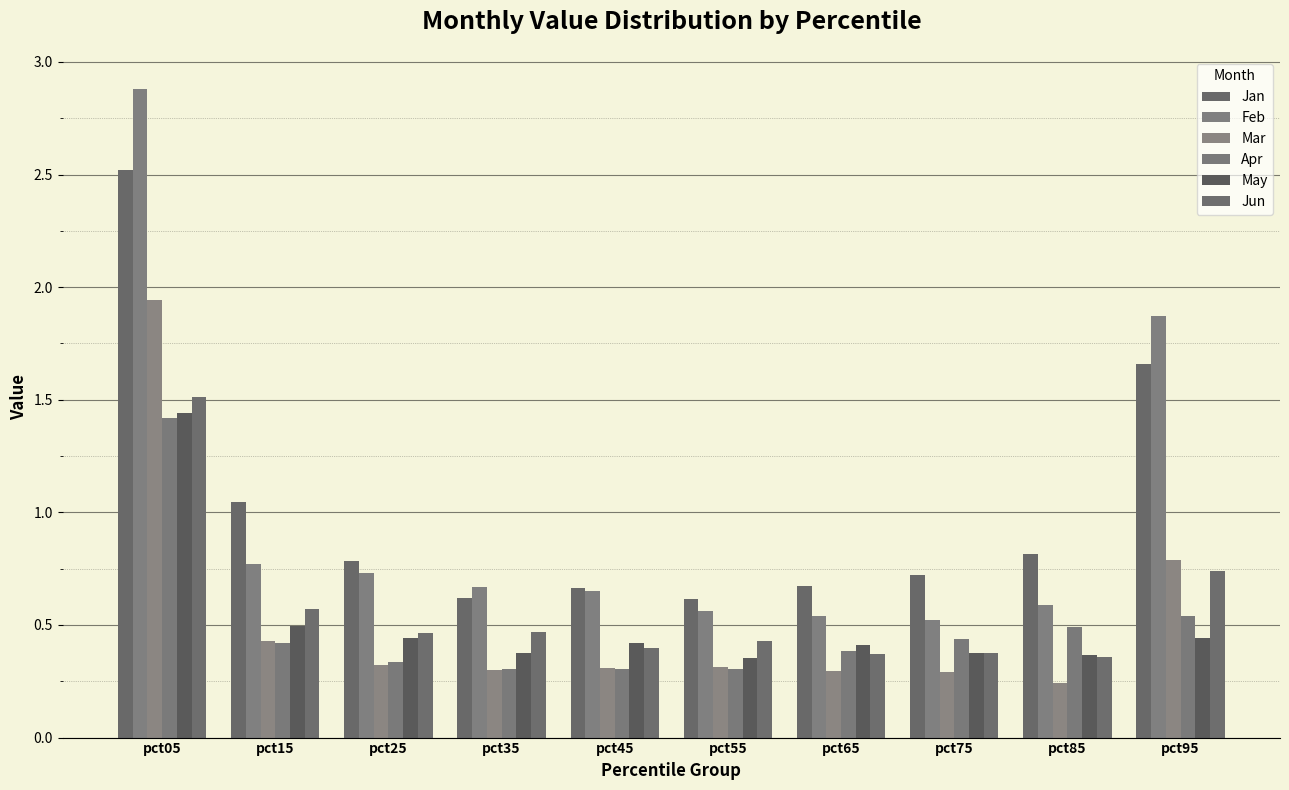

Rank the series at pct25 from highest to lowest value.

Jan, Feb, Jun, May, Apr, Mar